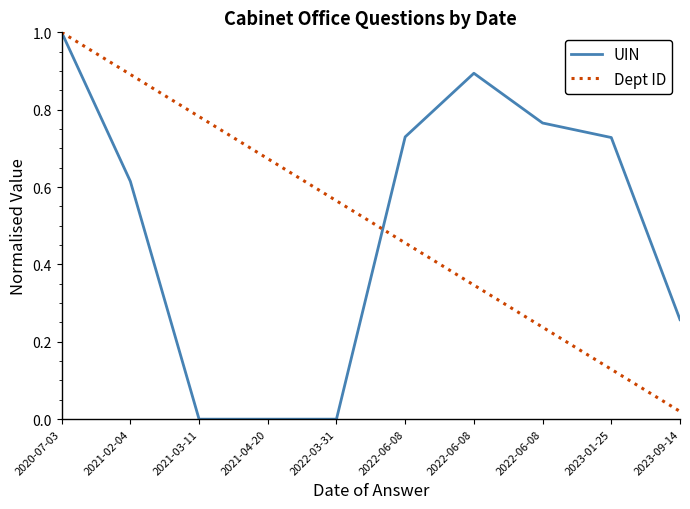

Rank the categories by UIN value from lowest to highest.

2022-03-31, 2021-04-20, 2021-03-11, 2023-09-14, 2021-02-04, 2023-01-25, 2022-06-08, 2022-06-08, 2022-06-08, 2020-07-03